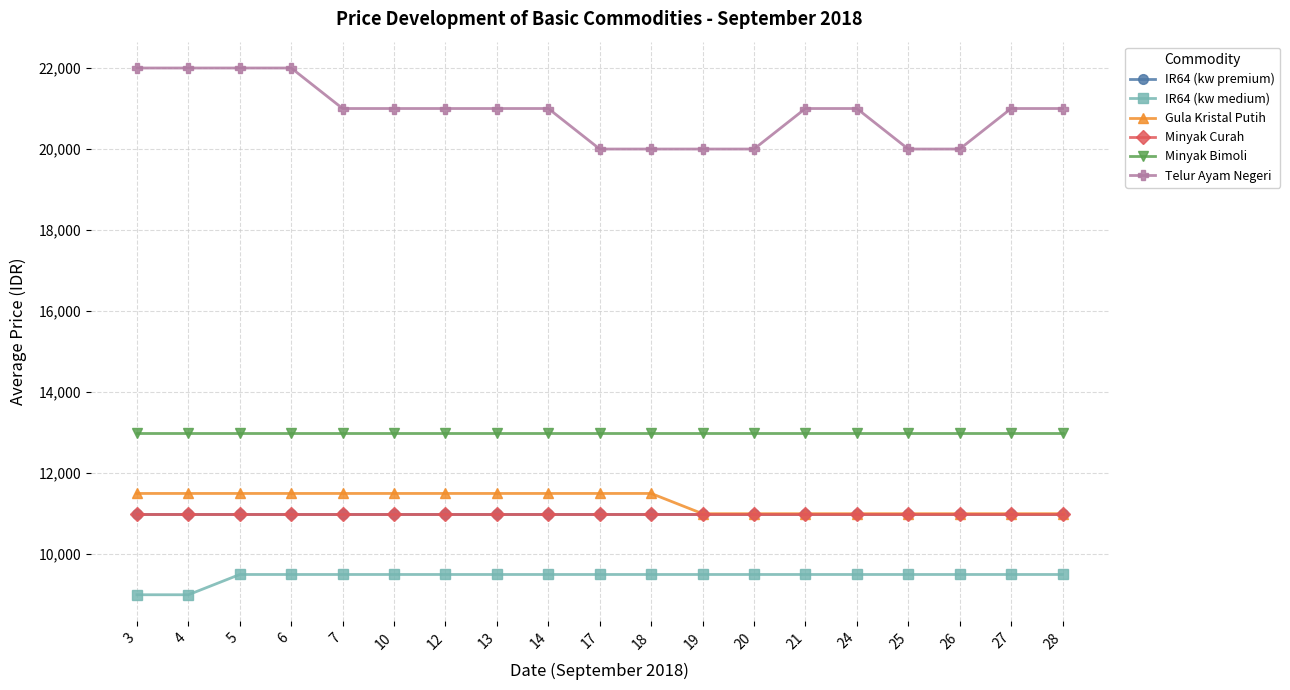

True or false: Telur Ayam Negeri has a value of 20000 at 17.

True